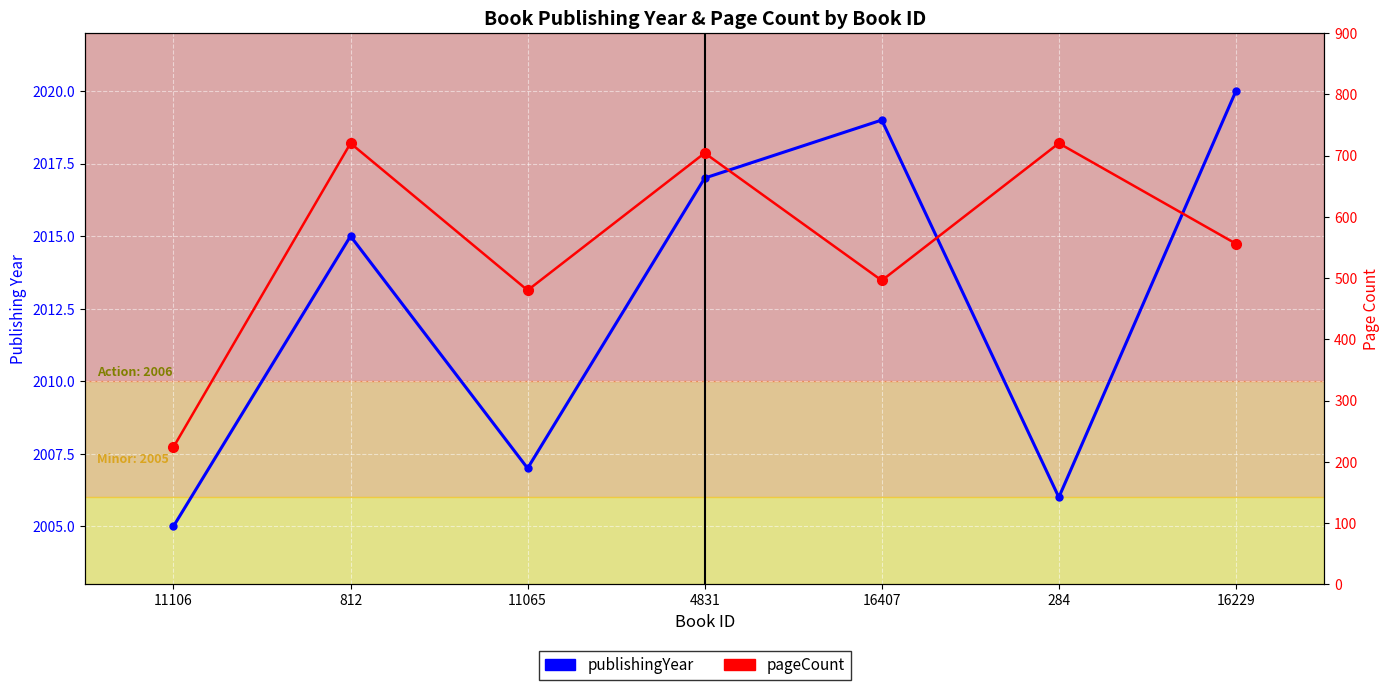

Rank the series at 4831 from highest to lowest value.

publishingYear, pageCount